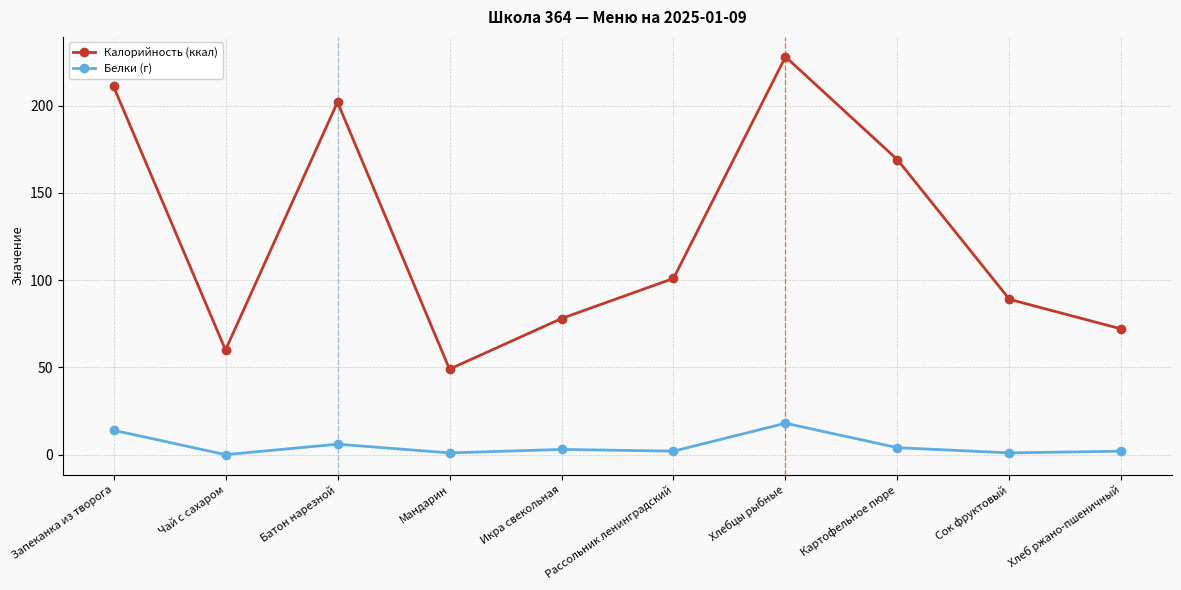

Is it true that Калорийность (ккал) equals 101 at Рассольник ленинградский?

True